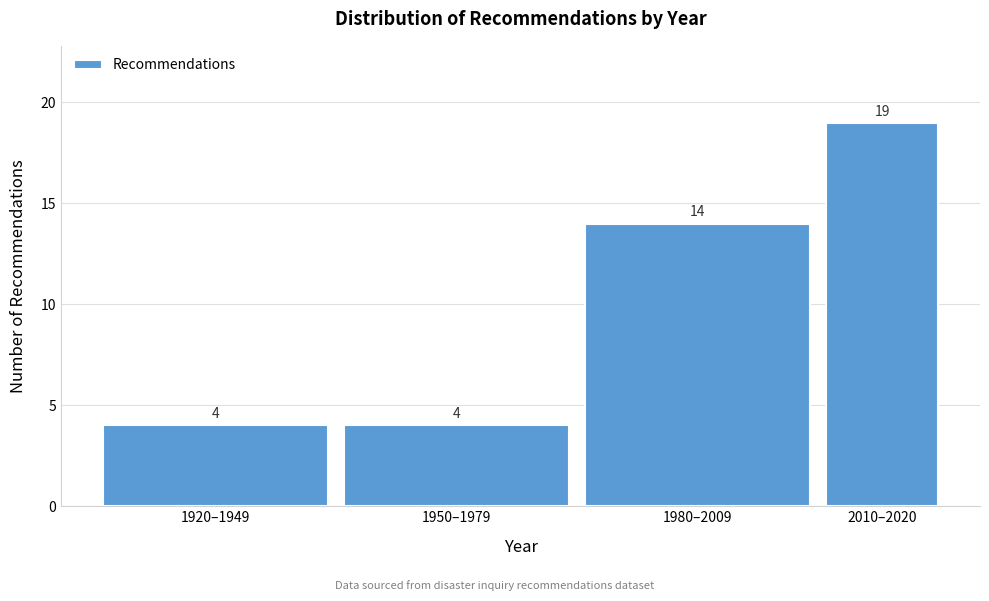

Reading right to left, extract all data points from this chart.

2010–2020=19	1980–2009=14	1950–1979=4	1920–1949=4